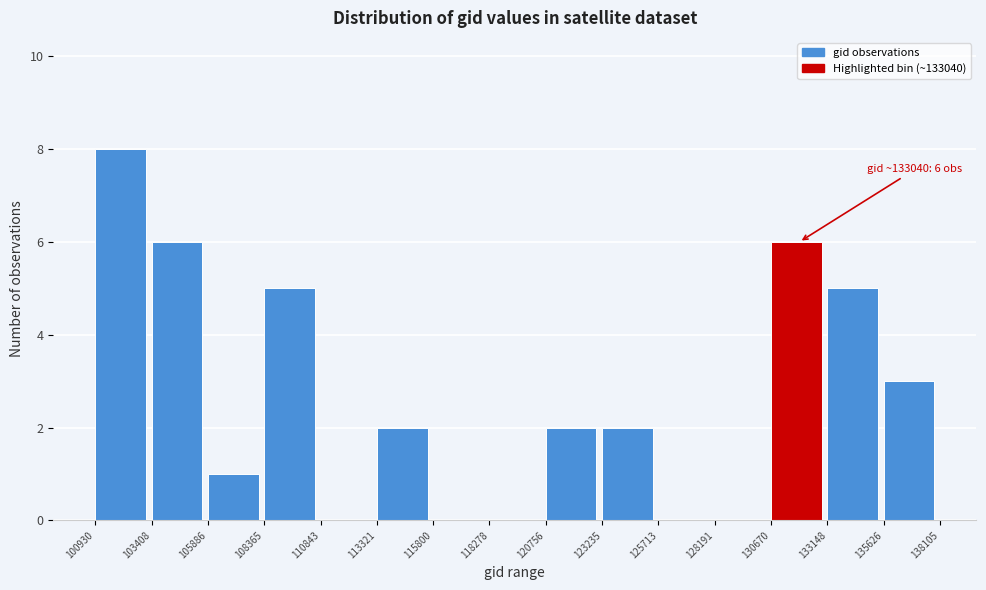

Which range on the x-axis has the tallest bar?

100930 to 103408